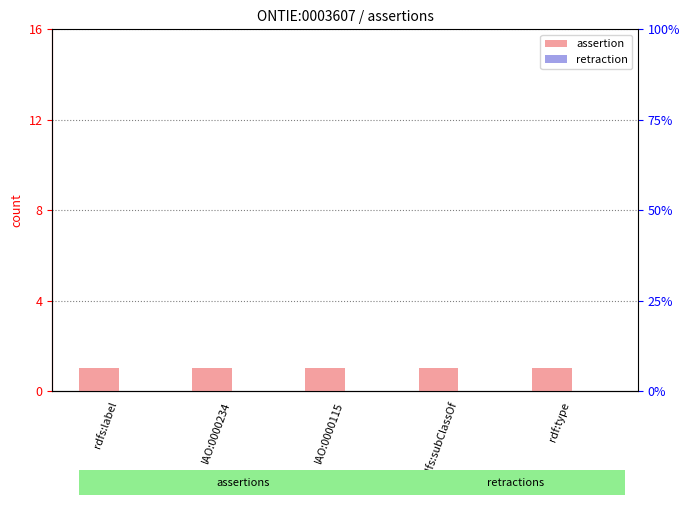

At which category is the sum across all series the highest?

rdfs:label